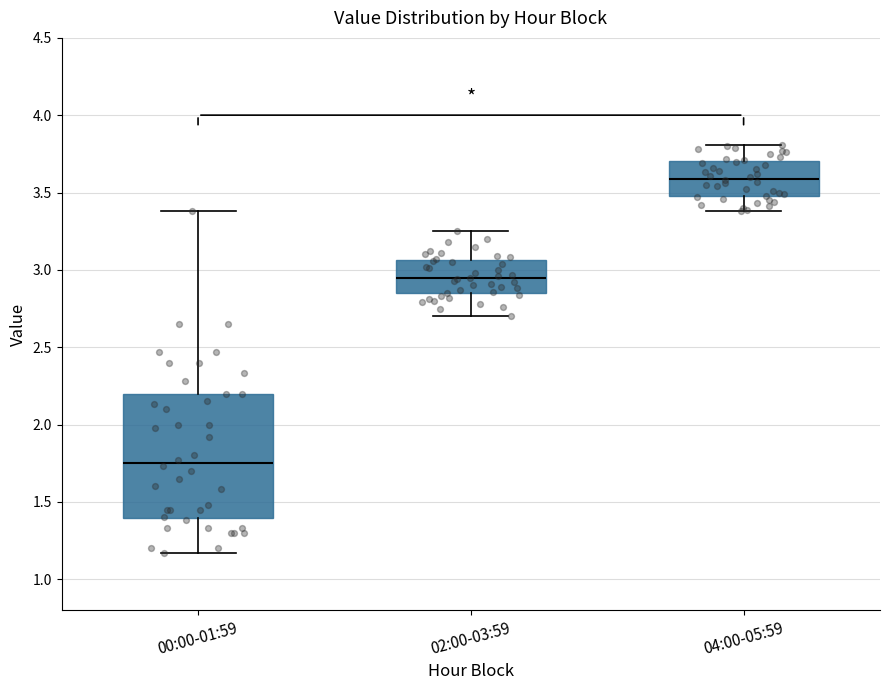

Comparing the boxes themselves (not the whiskers), which one is the tallest?

00:00-01:59